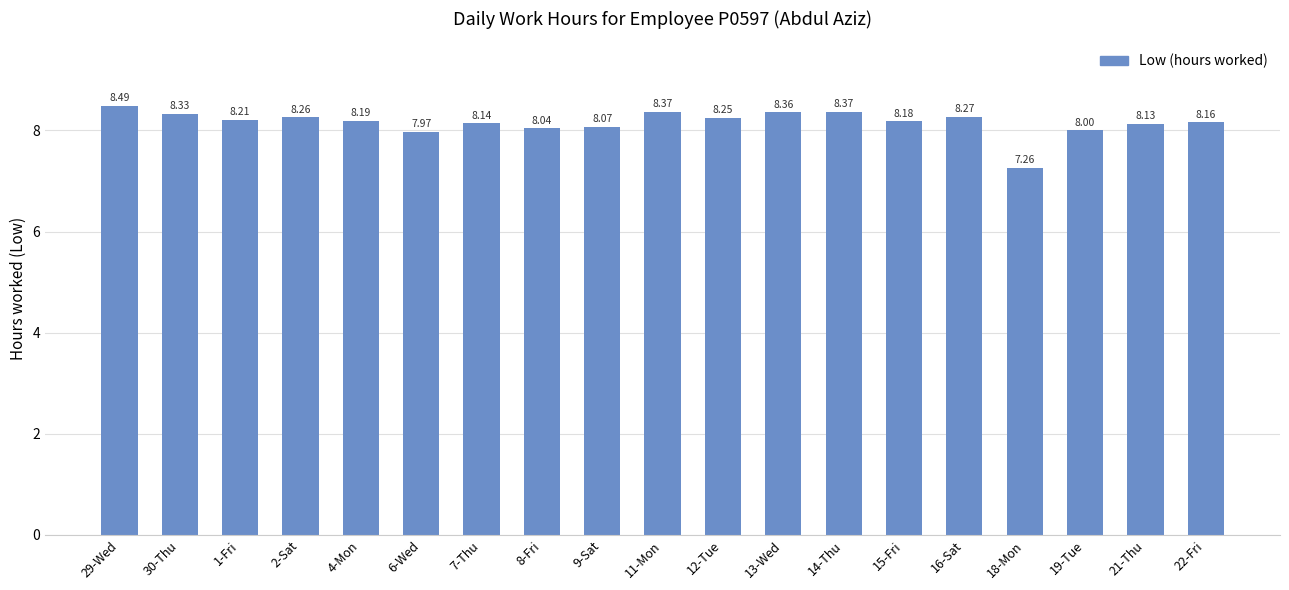

What is the sum of all values?

155.1